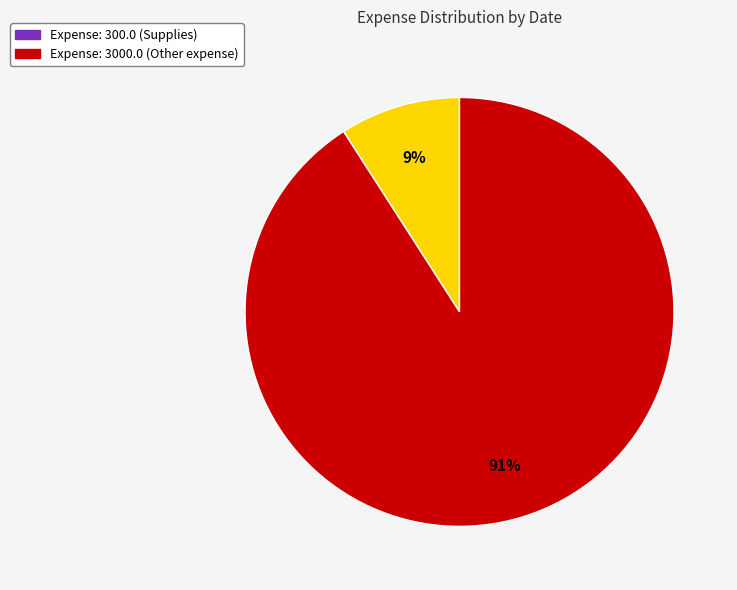

To the nearest percent, what is the difference between the largest and smallest slice percentages?

82%